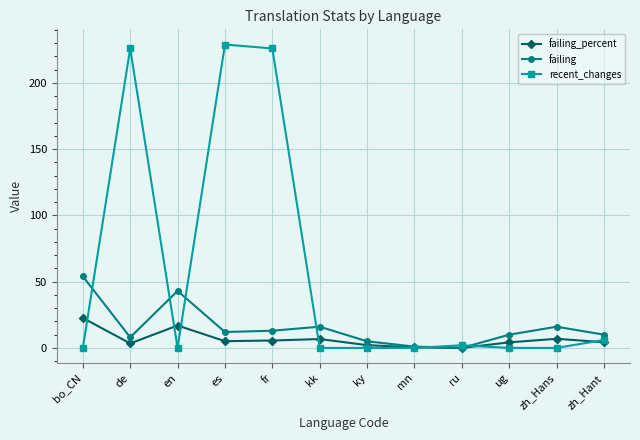

Where do recent_changes and failing_percent first cross each other?

bo_CN and de